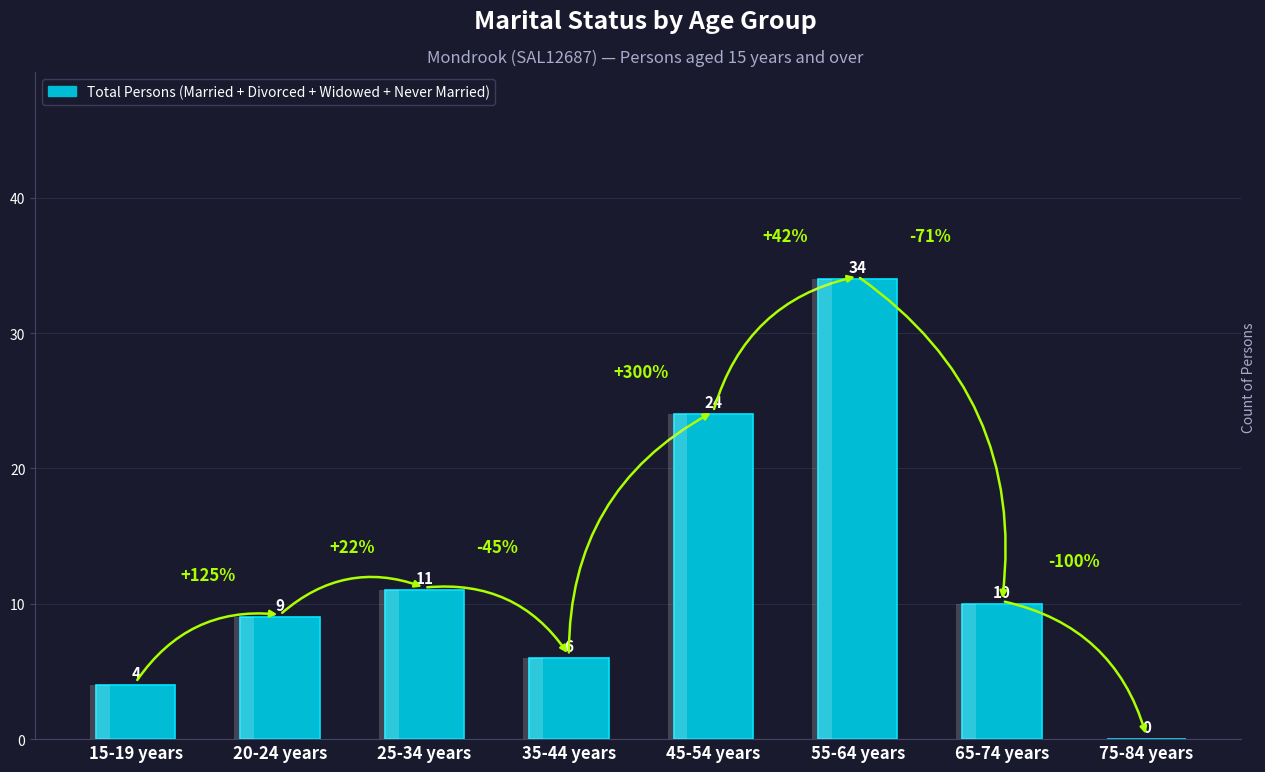

How many bars are there in total?

8